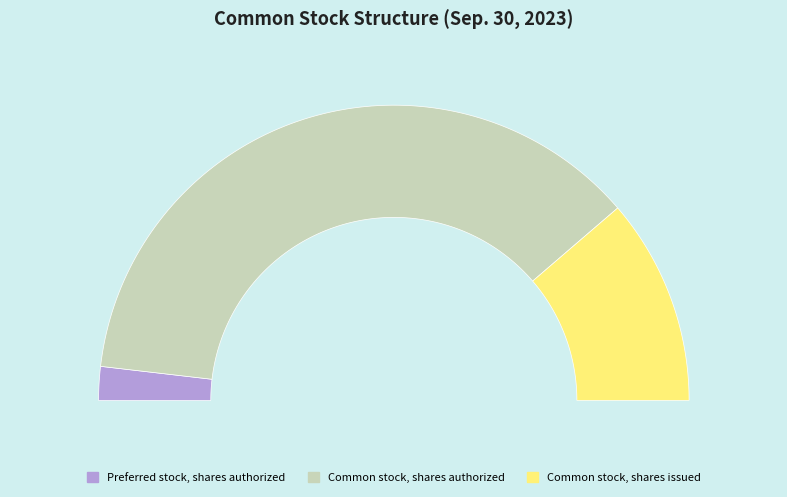

True or false: Common stock, shares issued accounts for 23% of the total.

True